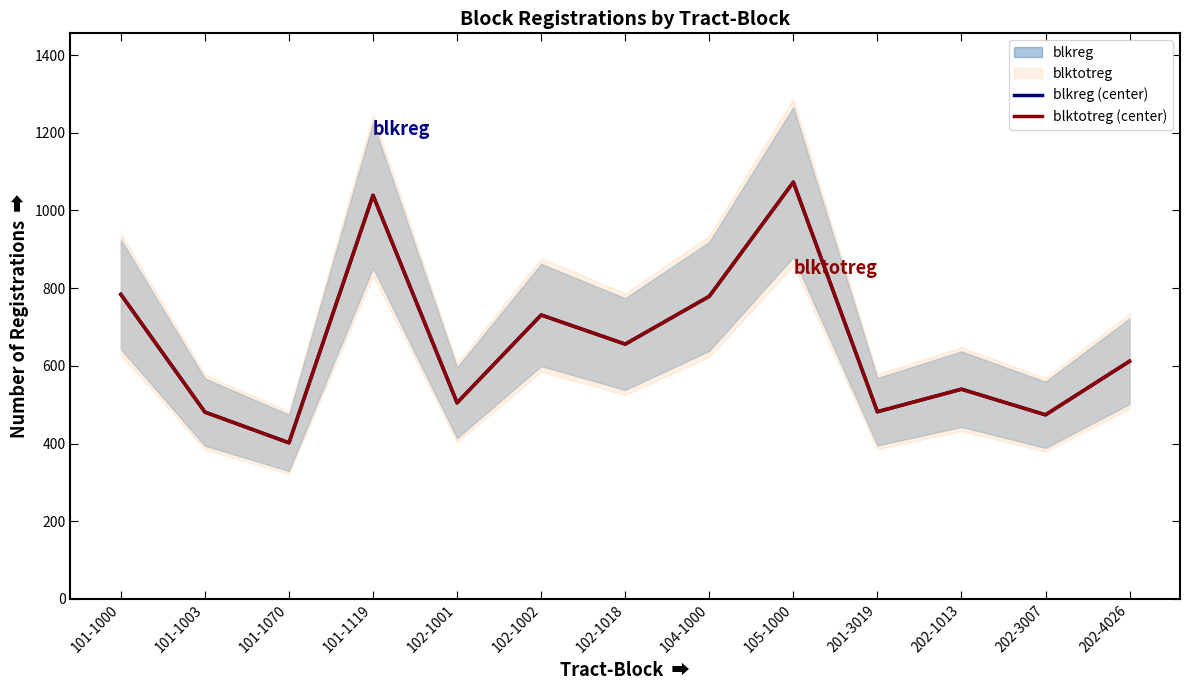

In blkreg (center), how many points are lower than both neighbors (excluding endpoints)?

5